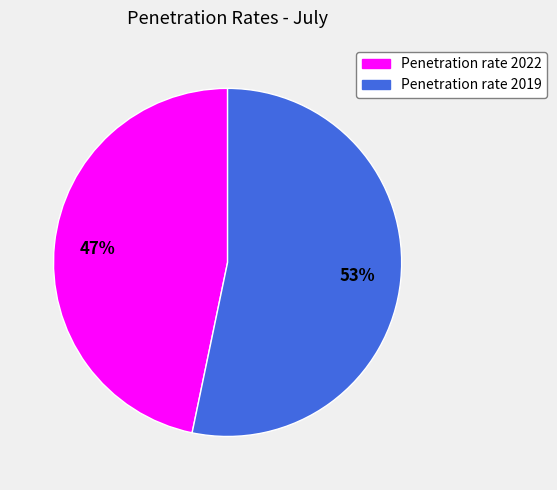

What is the smallest slice in the pie chart?

Penetration rate 2022